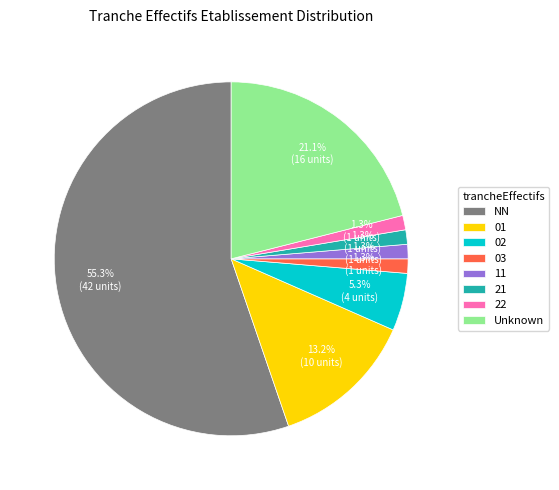

Is there a majority slice in this chart?

Yes